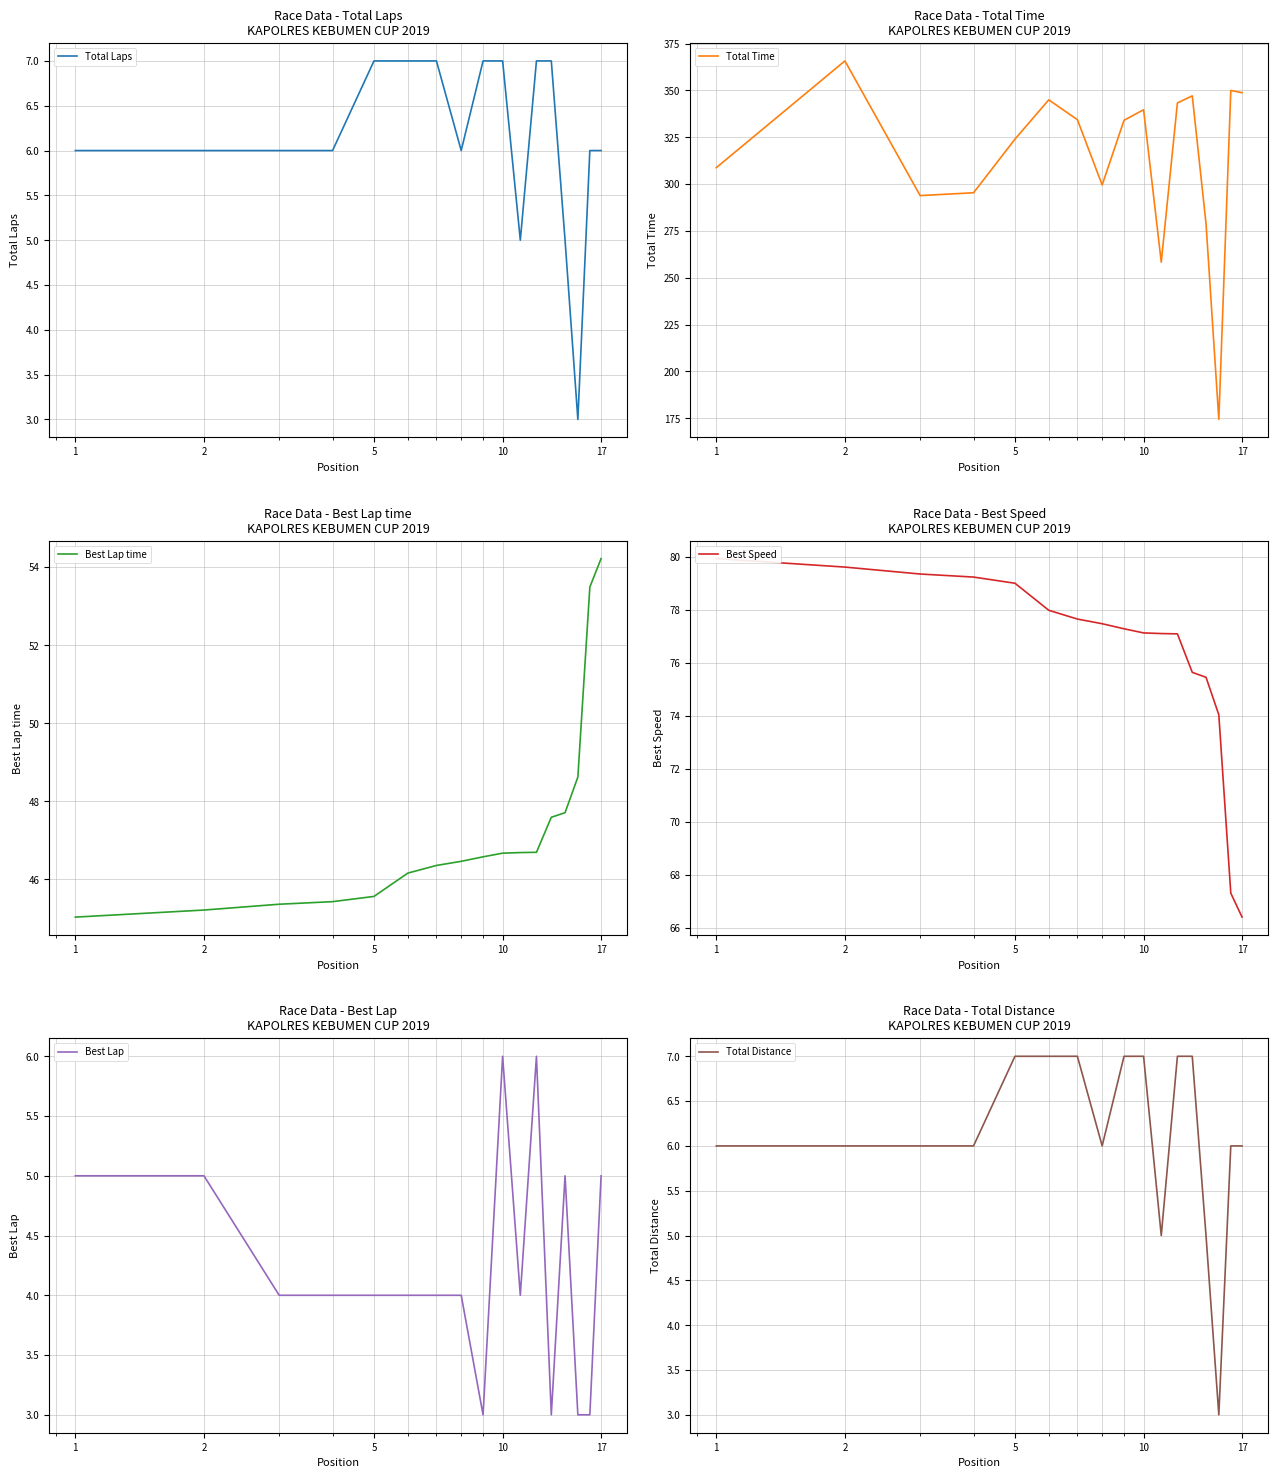

What is the maximum value for Total Laps?

7